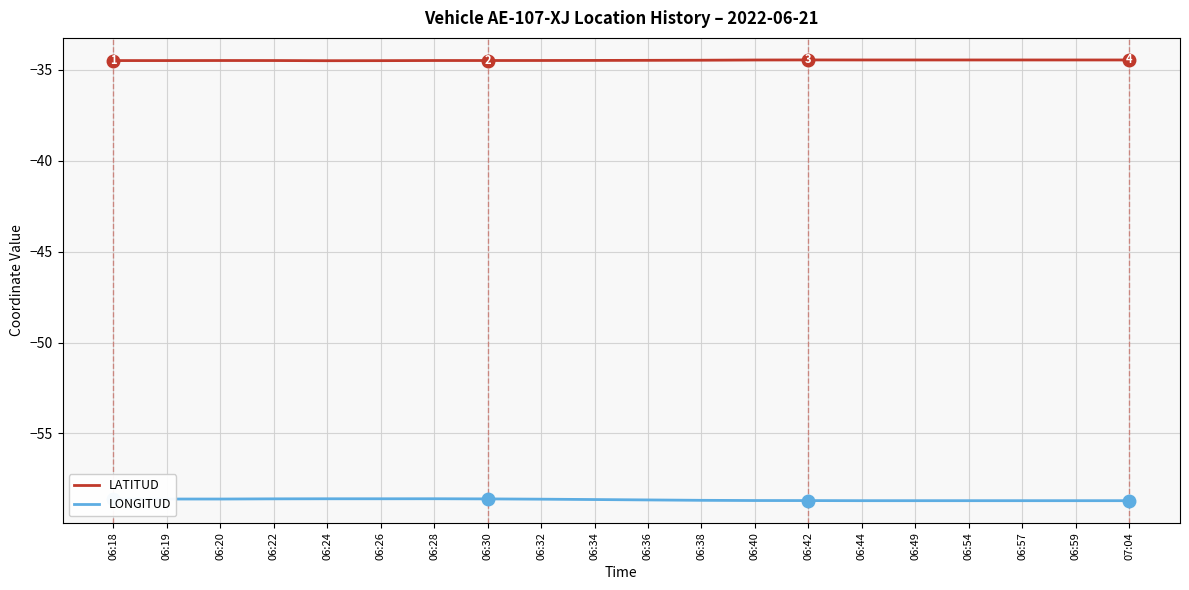

What is the highest value of the LATITUD series?

-34.5